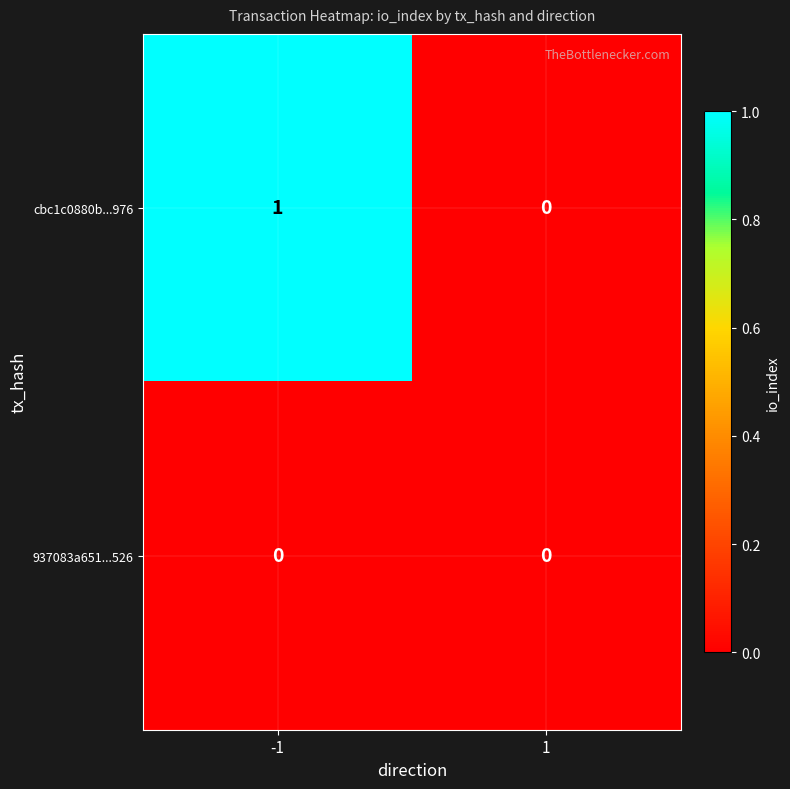

How many distinct data groups are displayed?

2